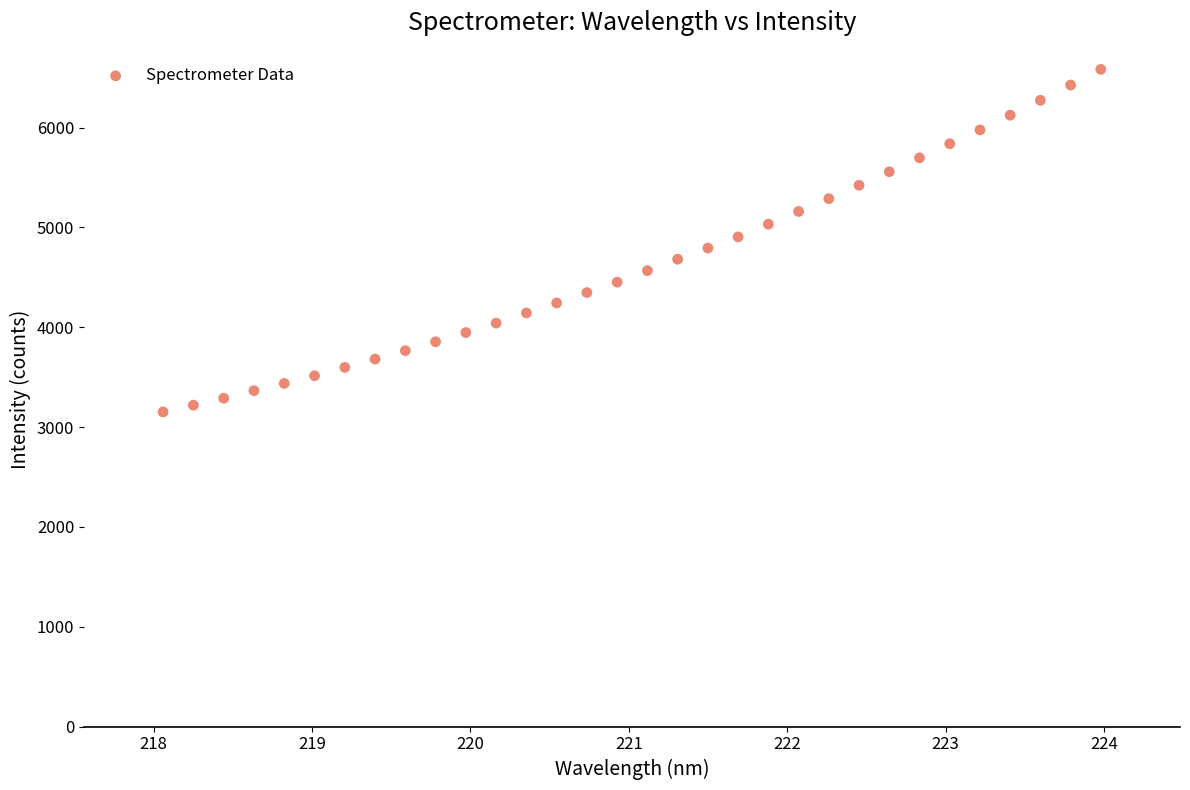

What is the range of X values (max minus min)?

5.9